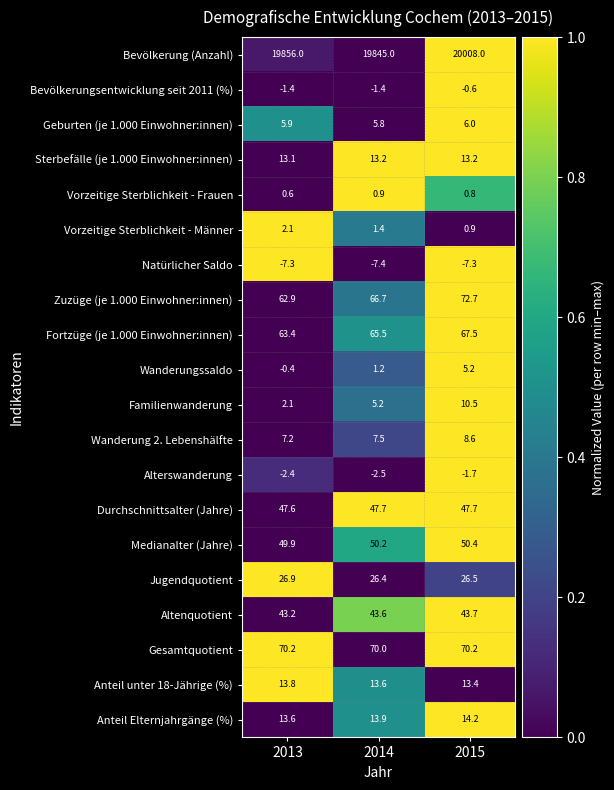

What value does the Wanderung 2. Lebenshälfte series have at 2015?

8.6